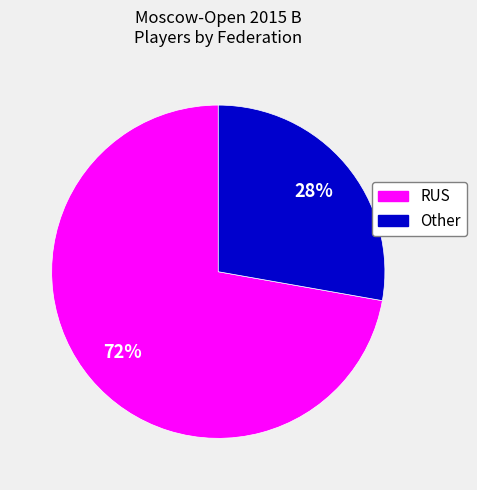

Which category has the biggest portion of the pie?

RUS